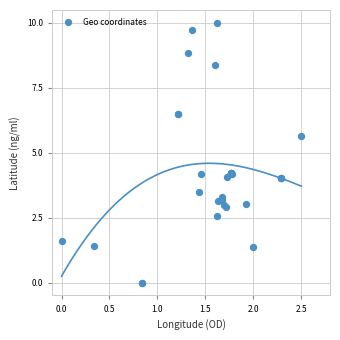

What Y value in the scatter plot is closest to 5?

5.6